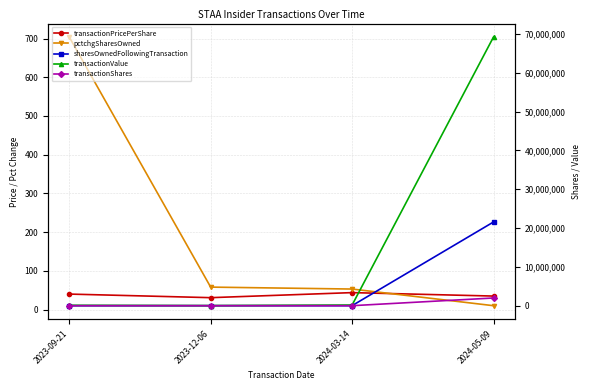

What is the sum of all transactionShares values?

1992449.0